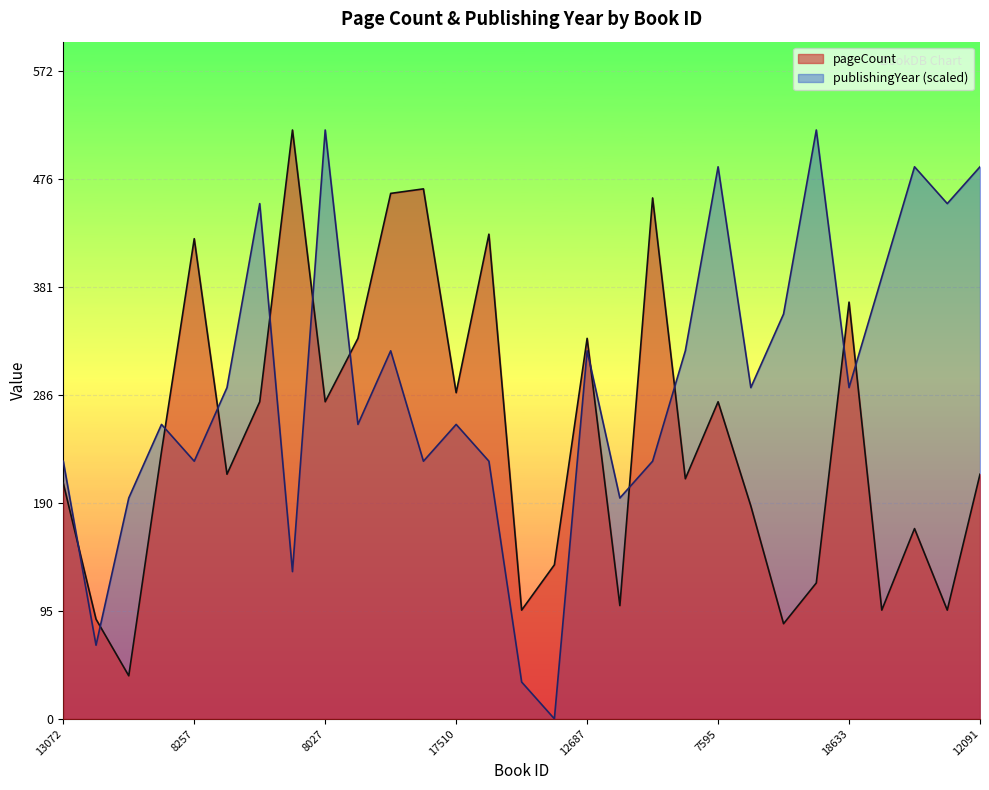

Reading right to left, transcribe all the data shown in this chart.

pageCount: 12091=216.0	8922=96.0	10457=168.0	9166=96.0	18633=368.0	9159=120.0	11450=84.0	14518=188.0	7595=280.0	14486=212.0	12432=460.0	17551=100.0	12687=336.0	8326=136.0	12658=96.0	12397=428.0	17510=288.0	8546=468.0	4960=464.0	8287=336.0	8027=280.0	2642=520.0	12619=280.0	15172=216.0	8257=424.0	15423=236.0	9267=38.0	9511=88.0	13072=208.0
publishingYear: 12091=487.5	8922=455.0	10457=487.5	9166=390.0	18633=292.5	9159=520.0	11450=357.5	14518=292.5	7595=487.5	14486=325.0	12432=227.5	17551=195.0	12687=325.0	8326=0.0	12658=32.5	12397=227.5	17510=260.0	8546=227.5	4960=325.0	8287=260.0	8027=520.0	2642=130.0	12619=455.0	15172=292.5	8257=227.5	15423=260.0	9267=195.0	9511=65.0	13072=227.5